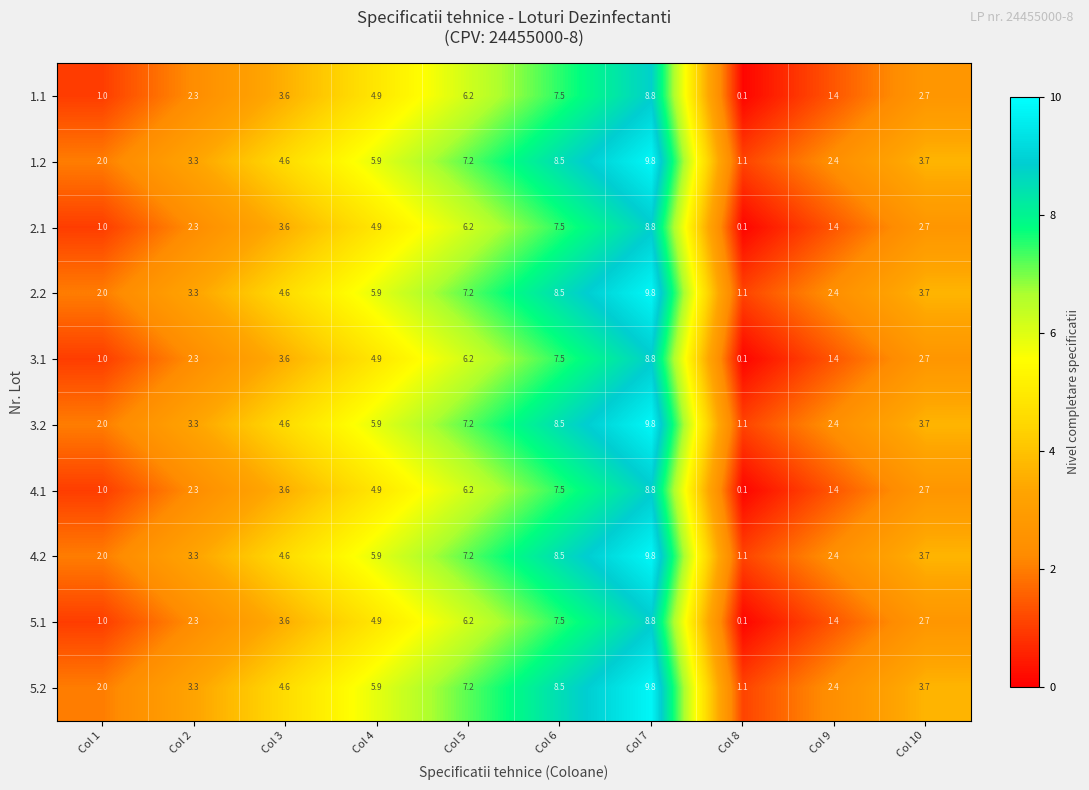

Is it true that 5.2 equals 3.7 at Col 10?

True